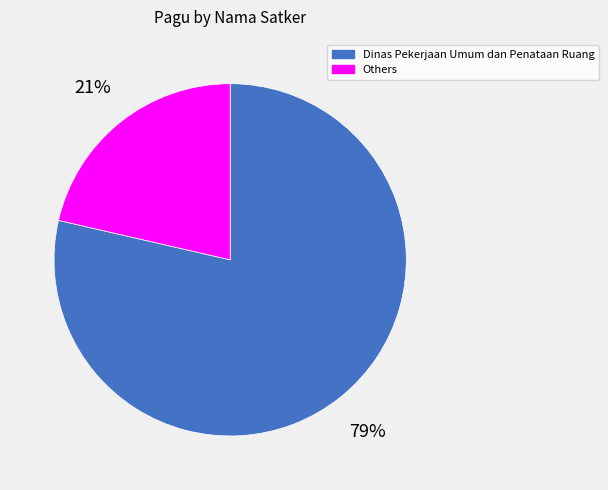

True or false: Others accounts for 9% of the total.

False